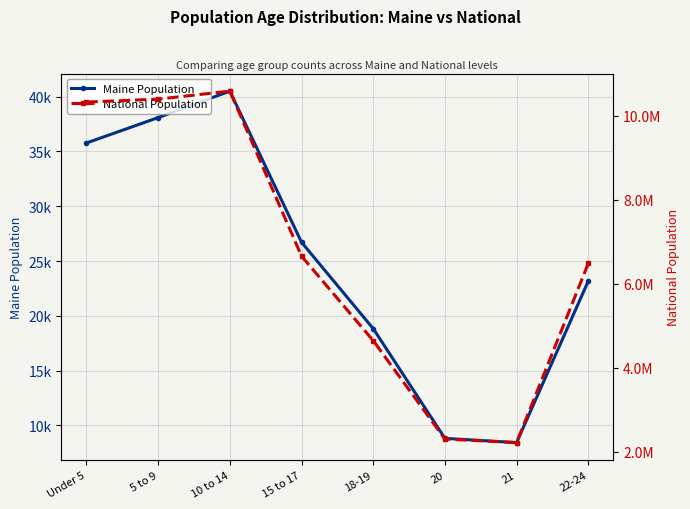

Where does the Maine Population series first go above 26709?

Under 5